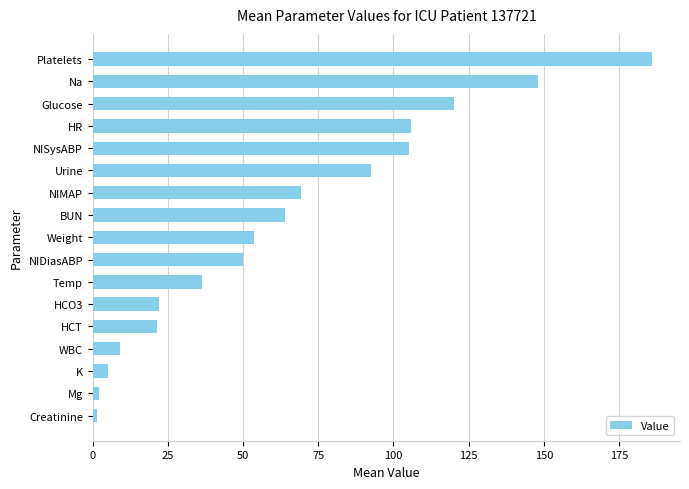

Approximately how many times larger is the value at NIMAP compared to Platelets?

0.4